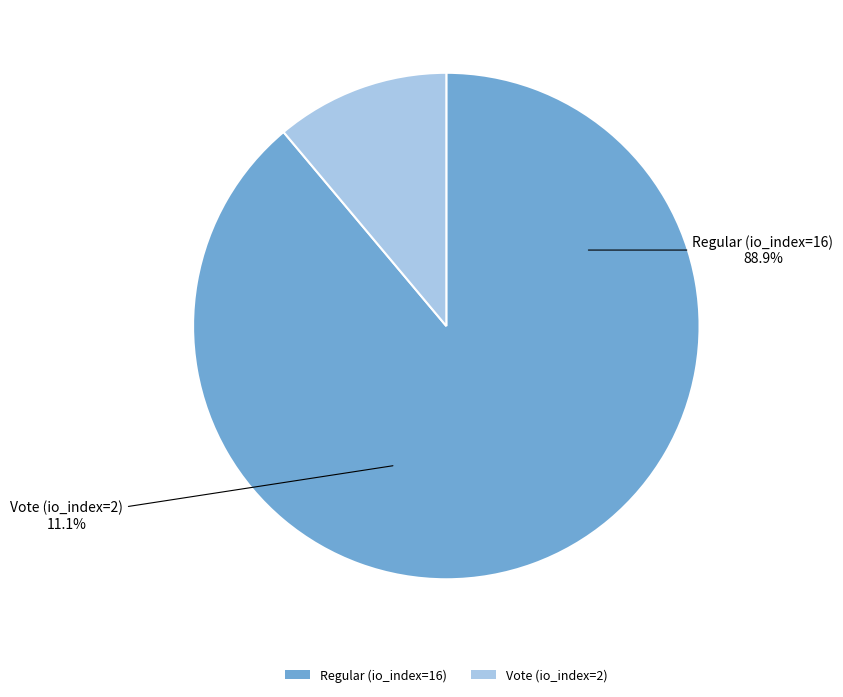

Rank the categories by value from highest to lowest.

Regular (io_index=16), Vote (io_index=2)